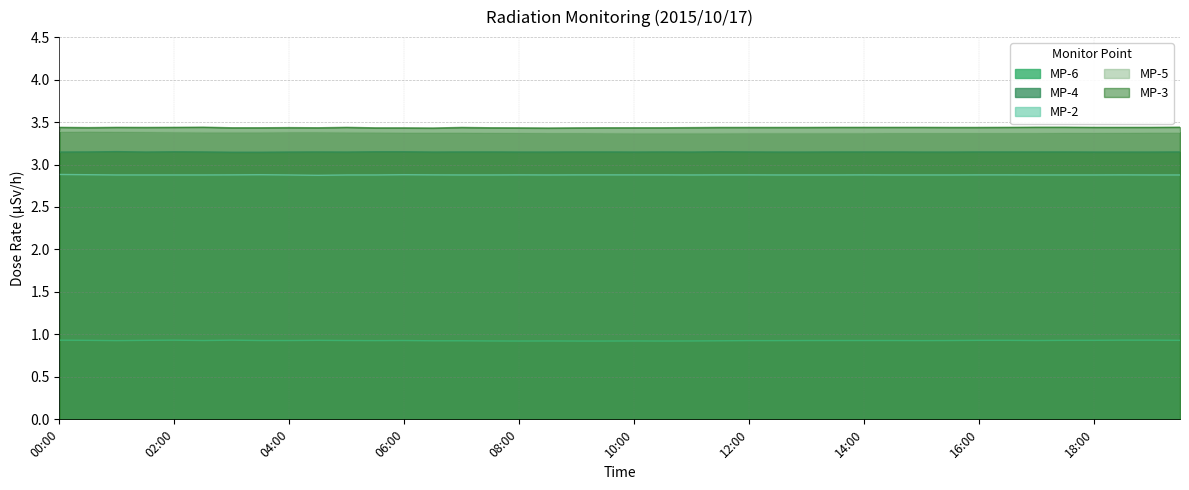

Count the number of categories in the chart.

40